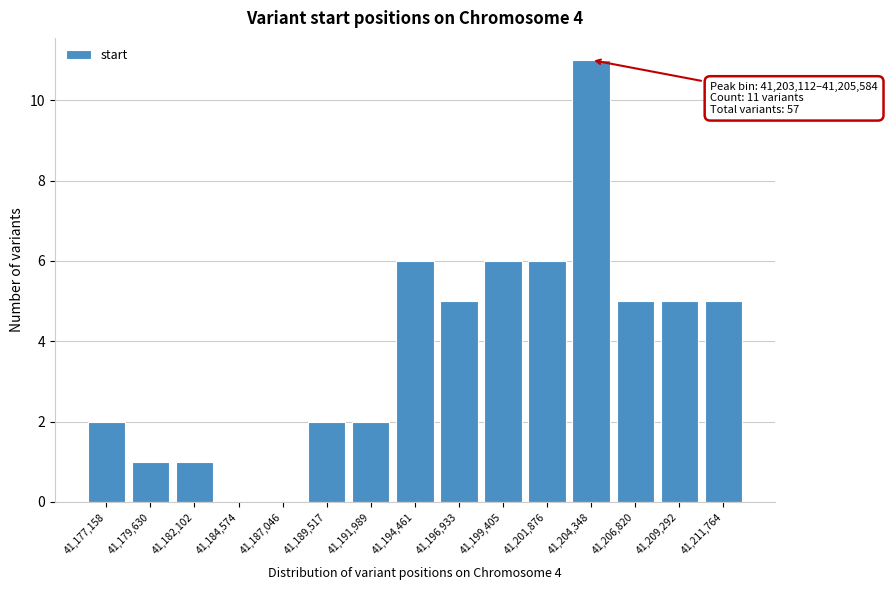

Over which range of the x-axis is the bar tallest?

41203000 to 41205500